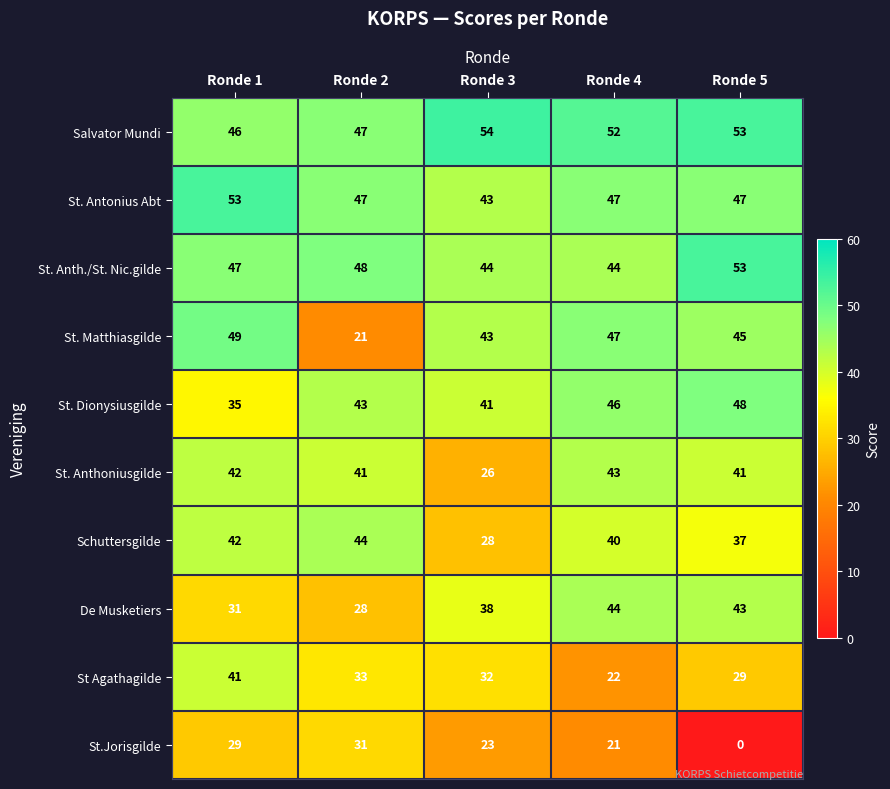

At how many categories does at least one series exceed 13?

5